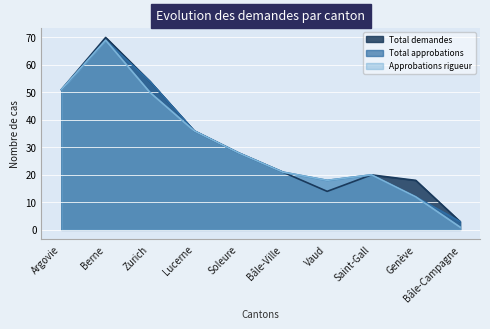

The Total demandes series shows 28 at Soleure. True or false?

True